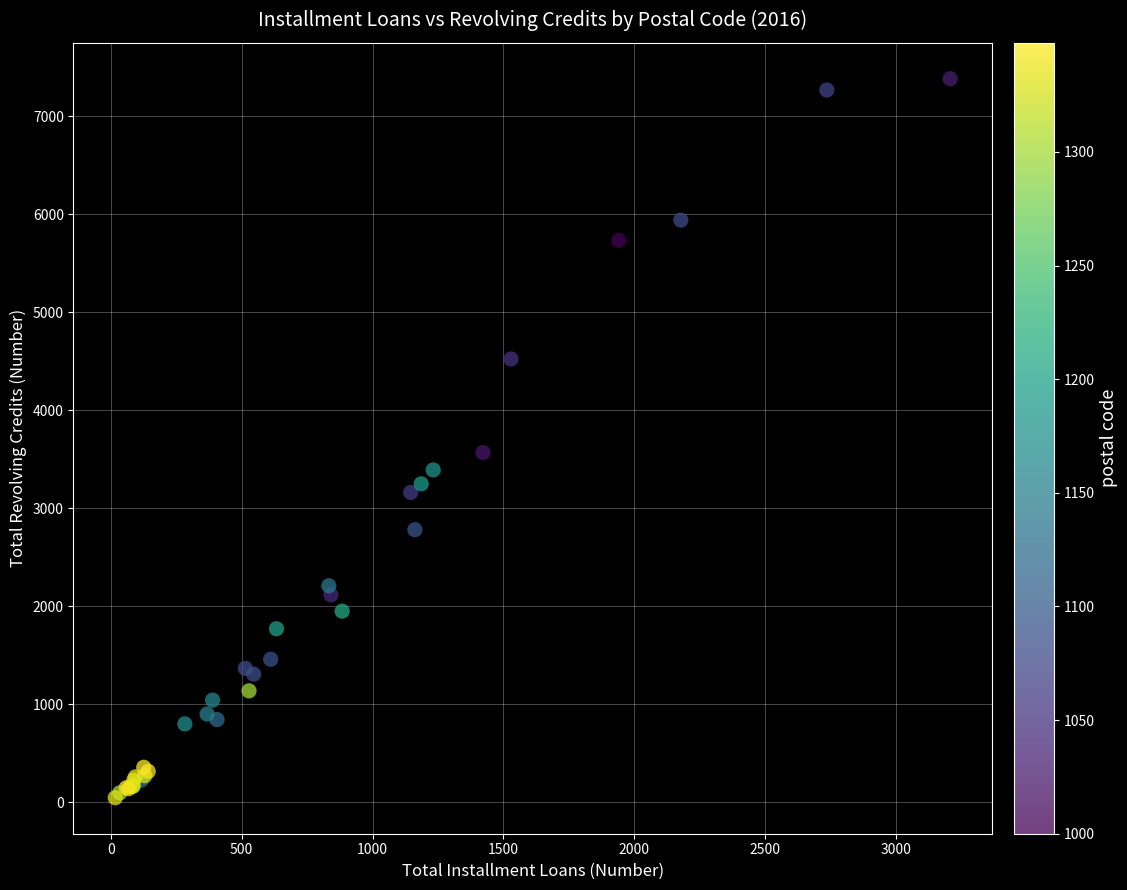

What Y value in the scatter plot is closest to 3714?

3568